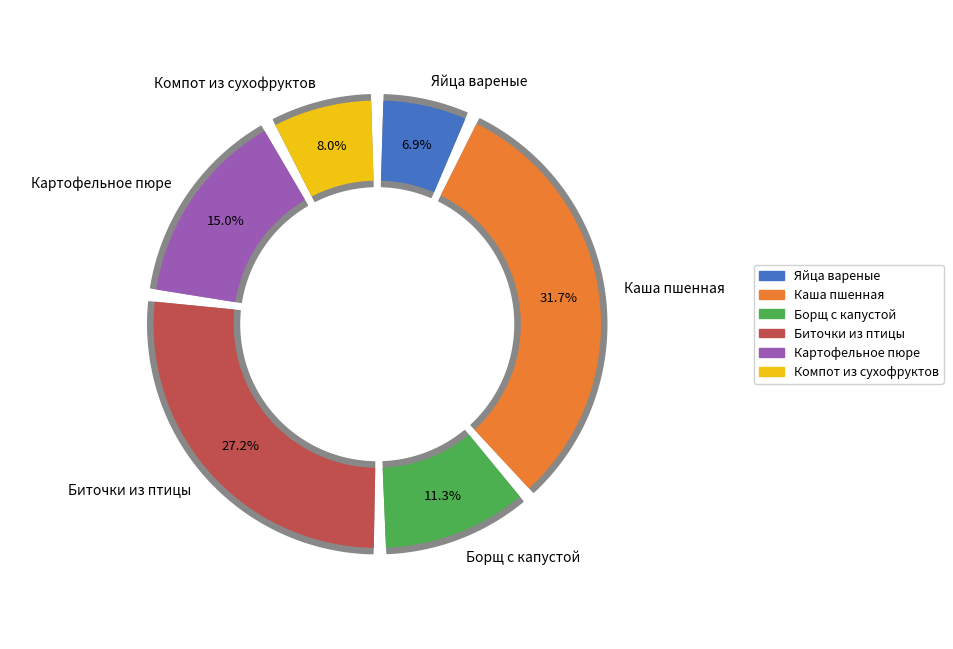

Approximately how many times larger is the value at Яйца вареные compared to Биточки из птицы?

0.3